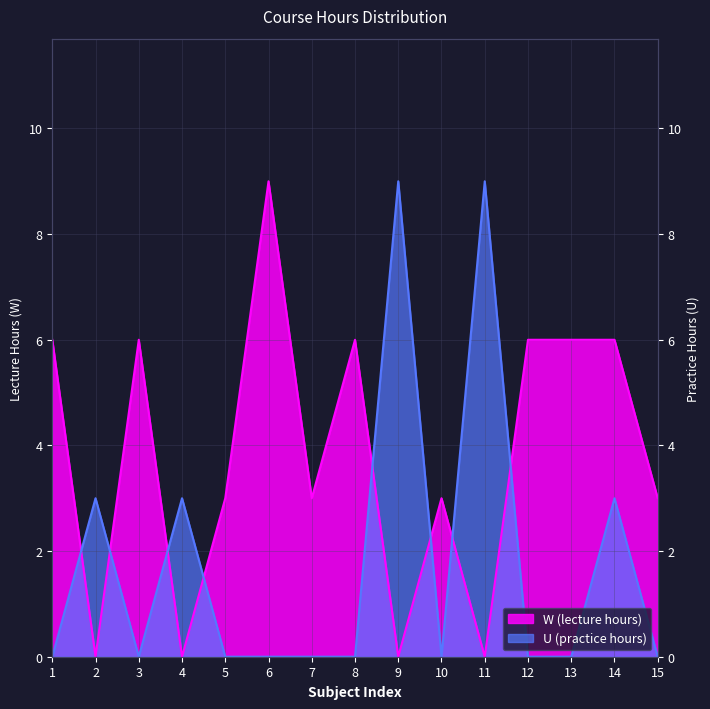

How many times do W (lecture hours) and U (practice hours) cross each other?

8